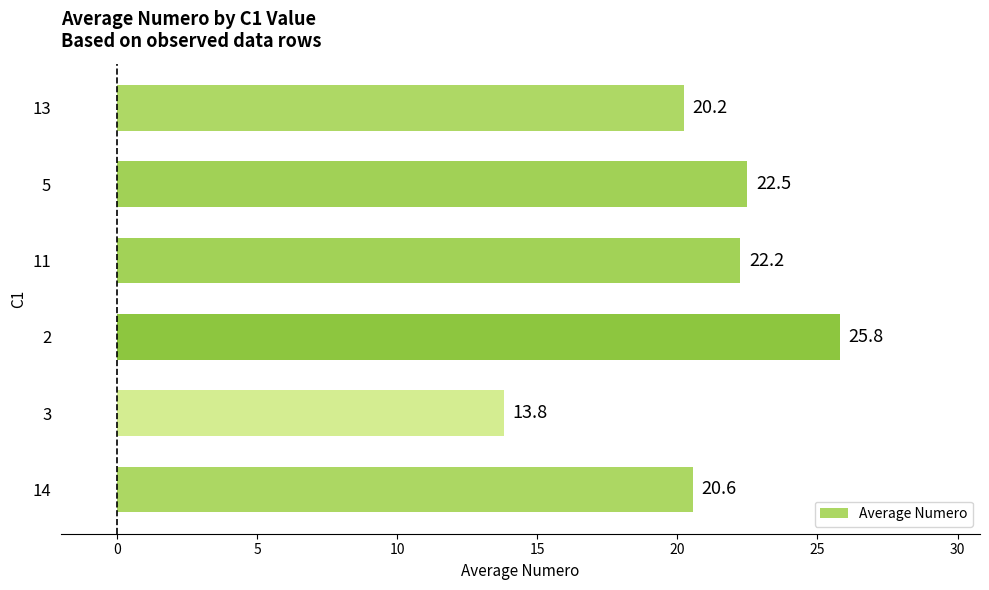

What is the change in value from 3 to 5?

+8.7